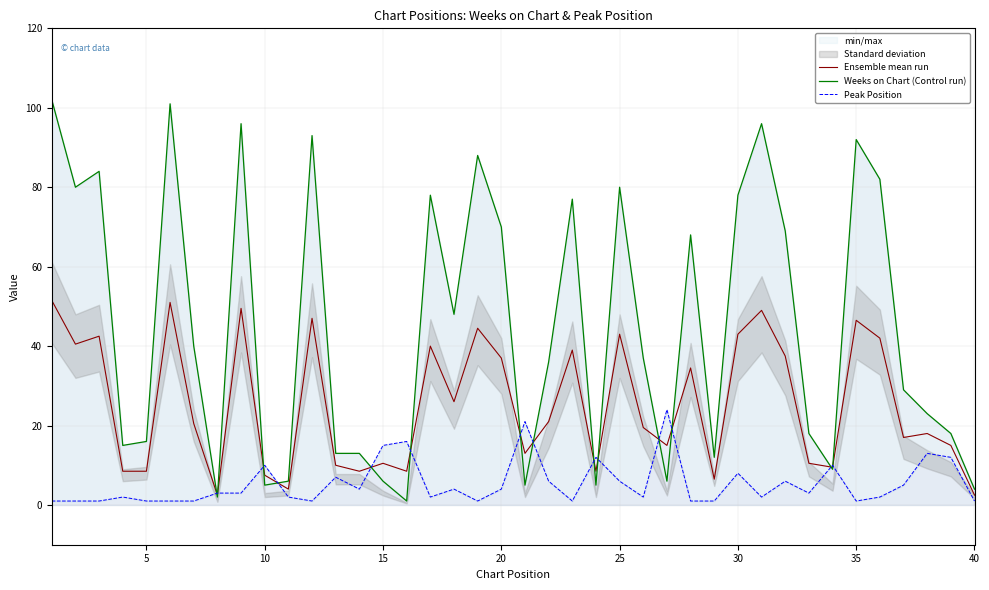

At how many categories does at least one series exceed 72?

14